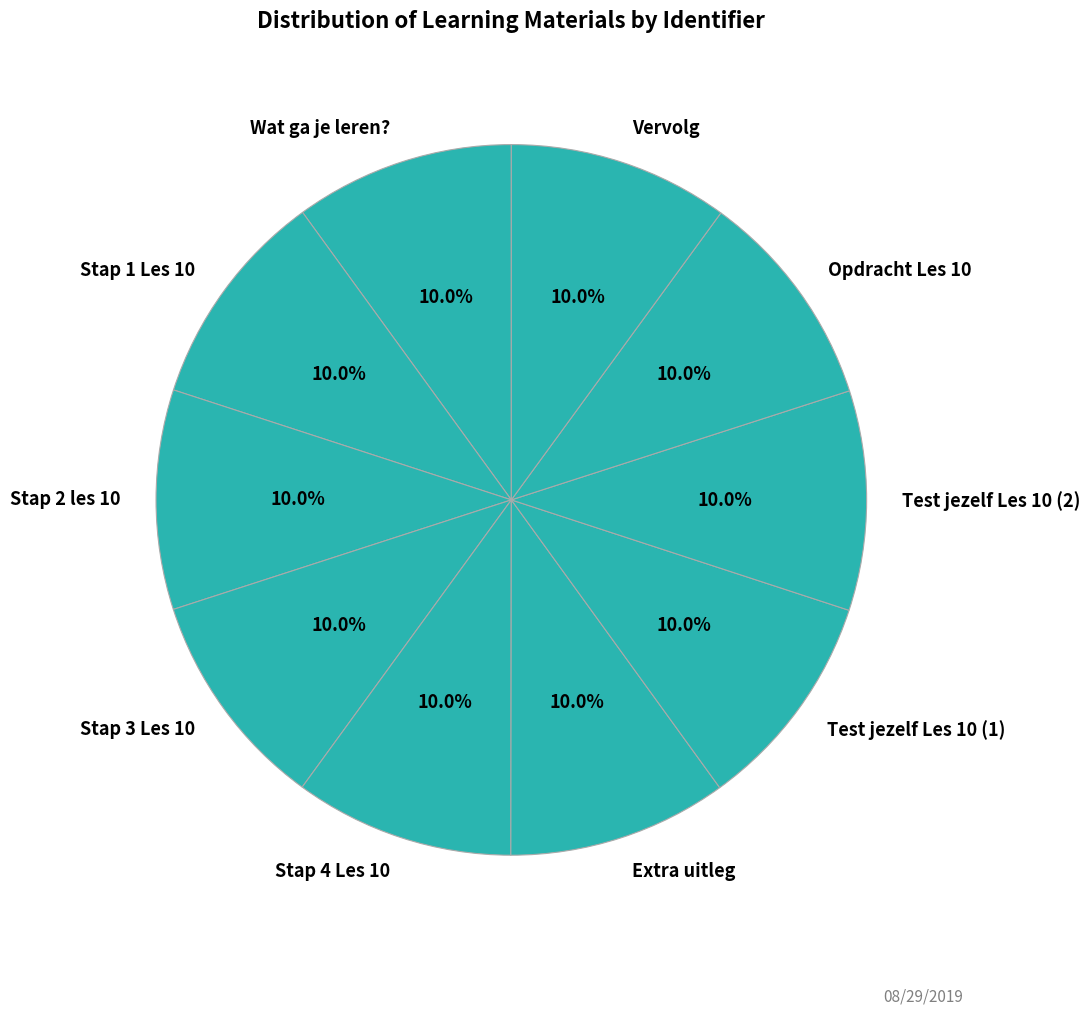

What percentage is NOT represented by Stap 1 Les 10?

90.0%